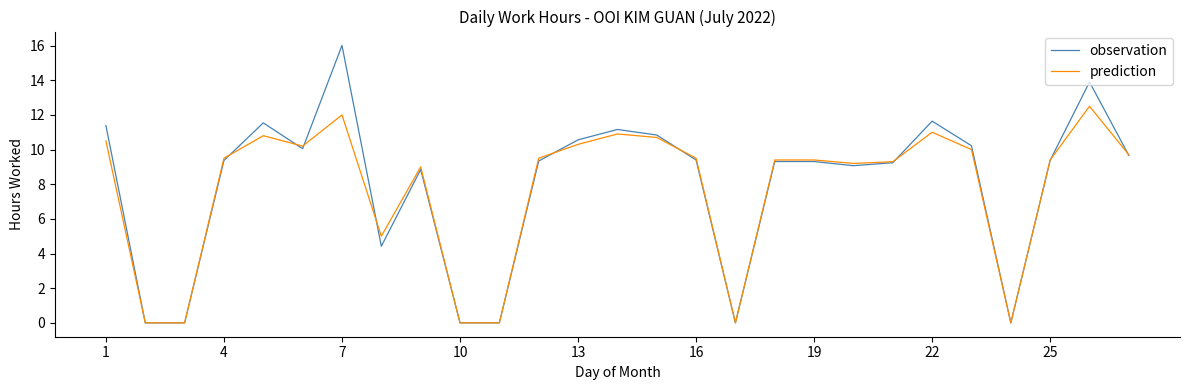

List the series in order of their overall mean, highest first.

observation, prediction